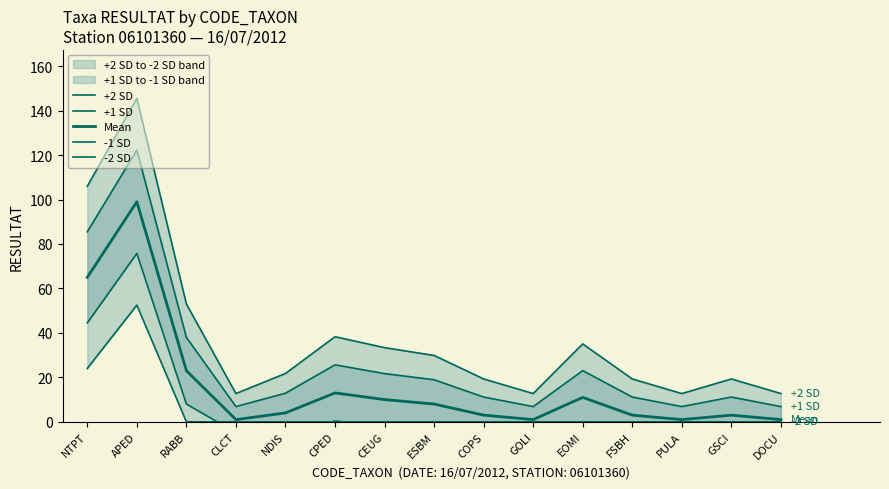

Is it true that +1 SD equals 122.2 at APED?

True